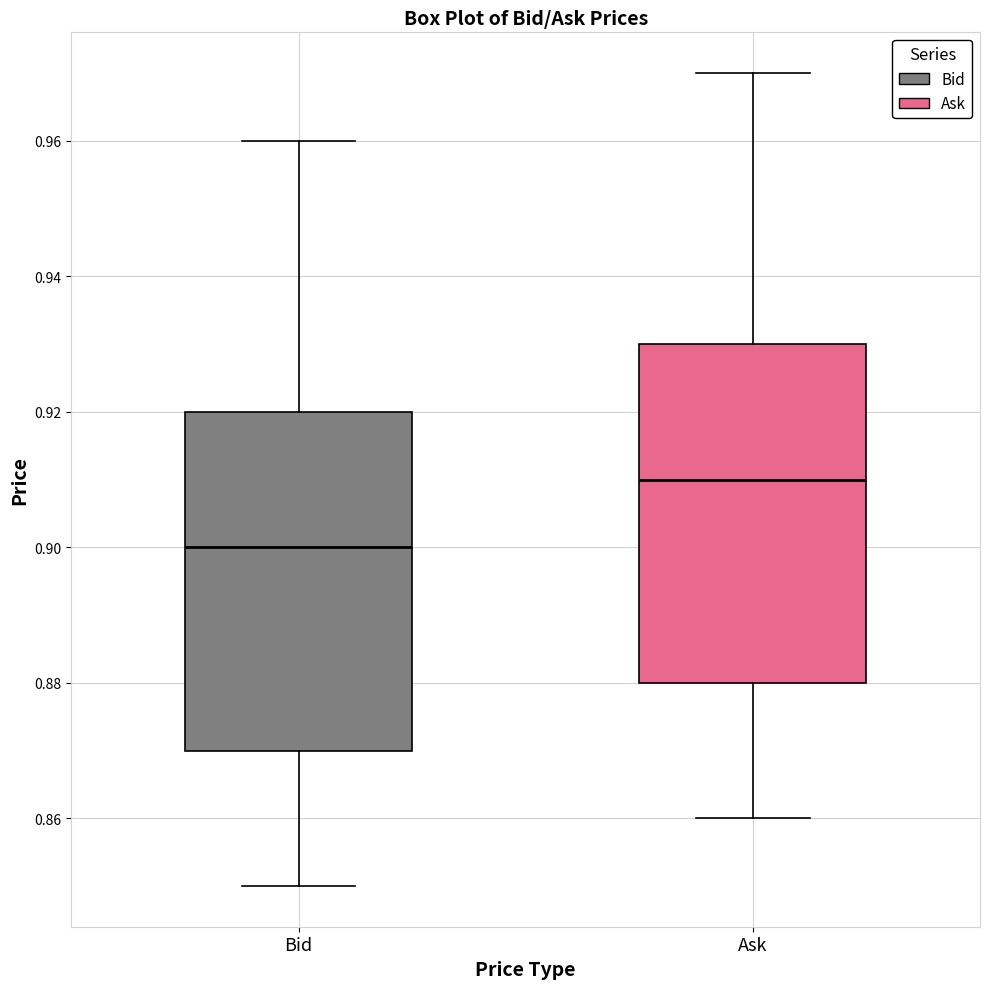

Reading left to right, read every box against the y-axis: the position of its median line, the range the box covers, and the ends of its whiskers. The values are not printed on the chart, so give them approximately, as read against the axis.

Bid: median 0.90, box 0.87 to 0.92, whiskers 0.85 to 0.96
Ask: median 0.91, box 0.88 to 0.93, whiskers 0.86 to 0.97